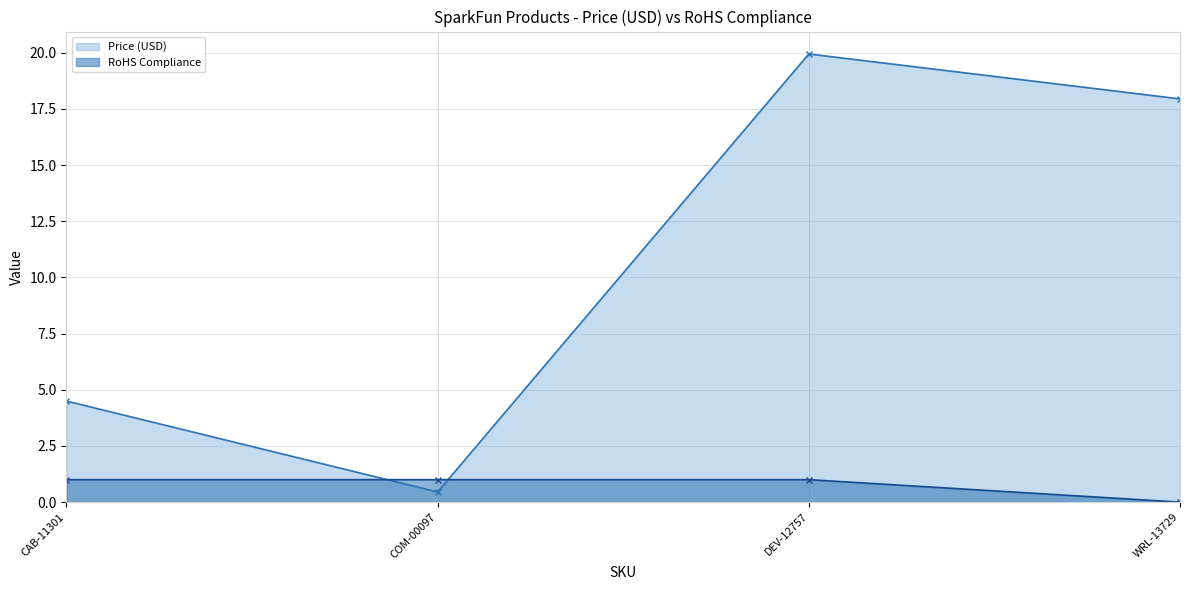

What is the sum of all RoHS Compliance values?

3.0